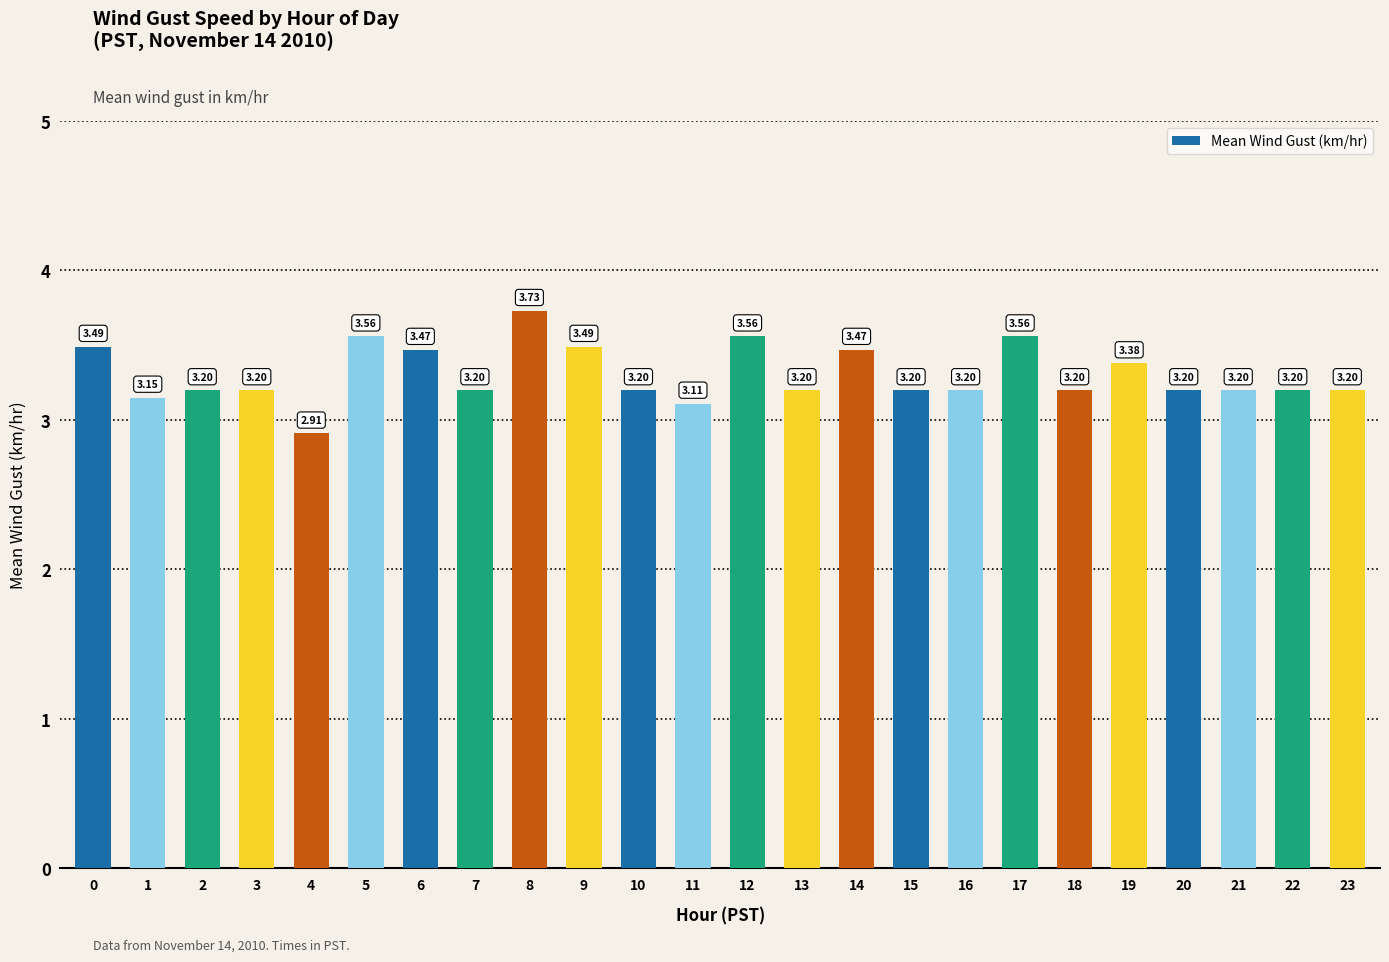

Approximately how many times larger is the value at 3 compared to 17?

0.9